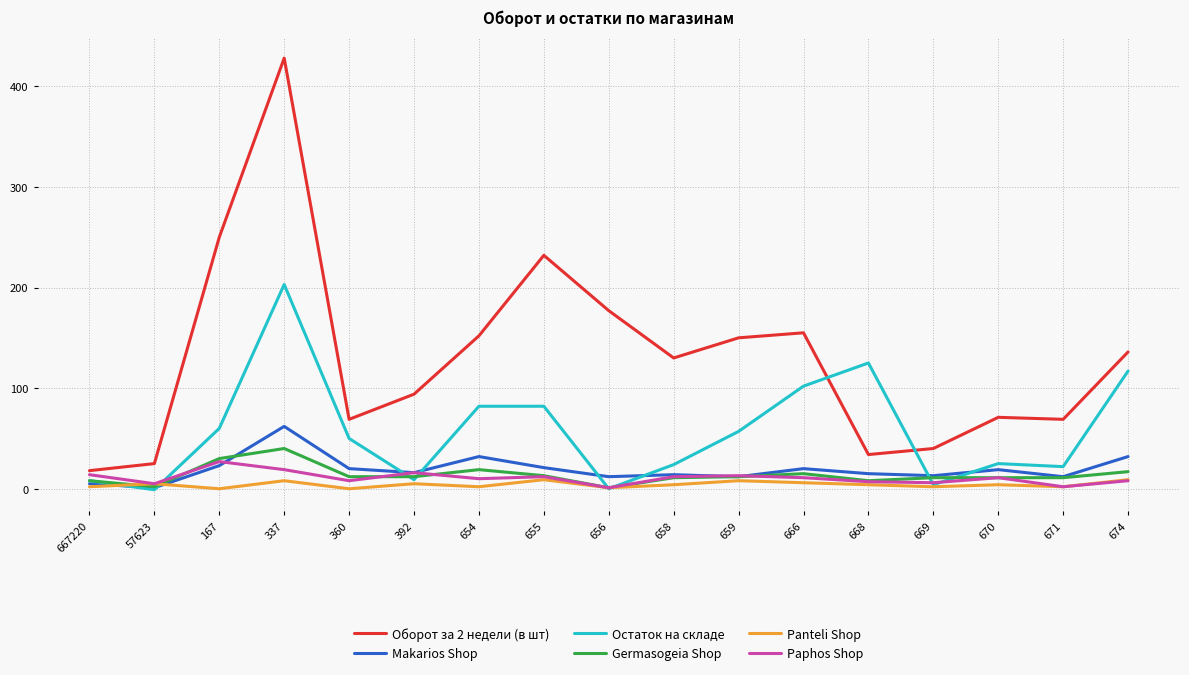

True or false: Paphos Shop and Оборот за 2 недели (в шт) cross at least once.

False